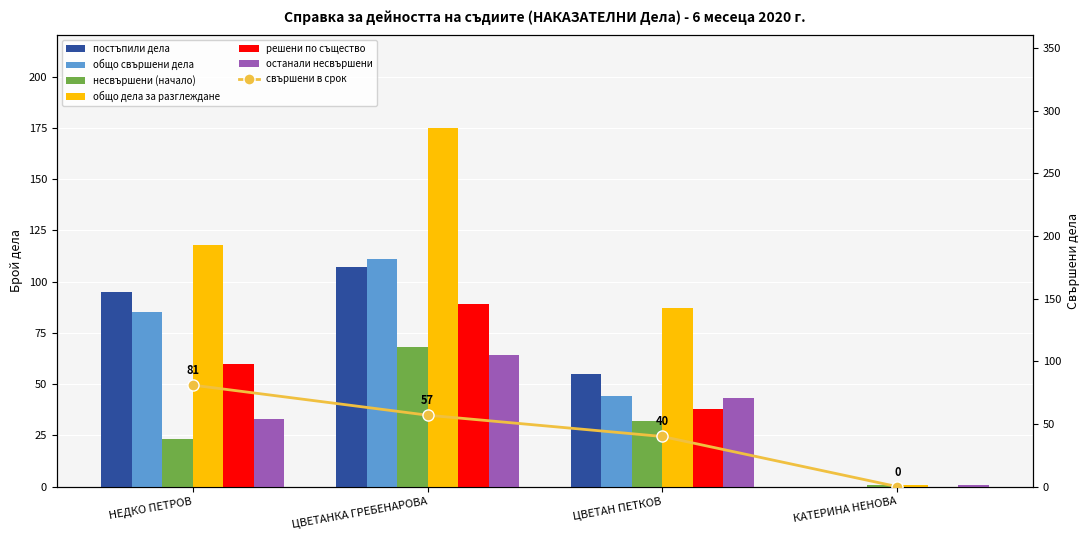

At how many categories does at least one series exceed 24?

3